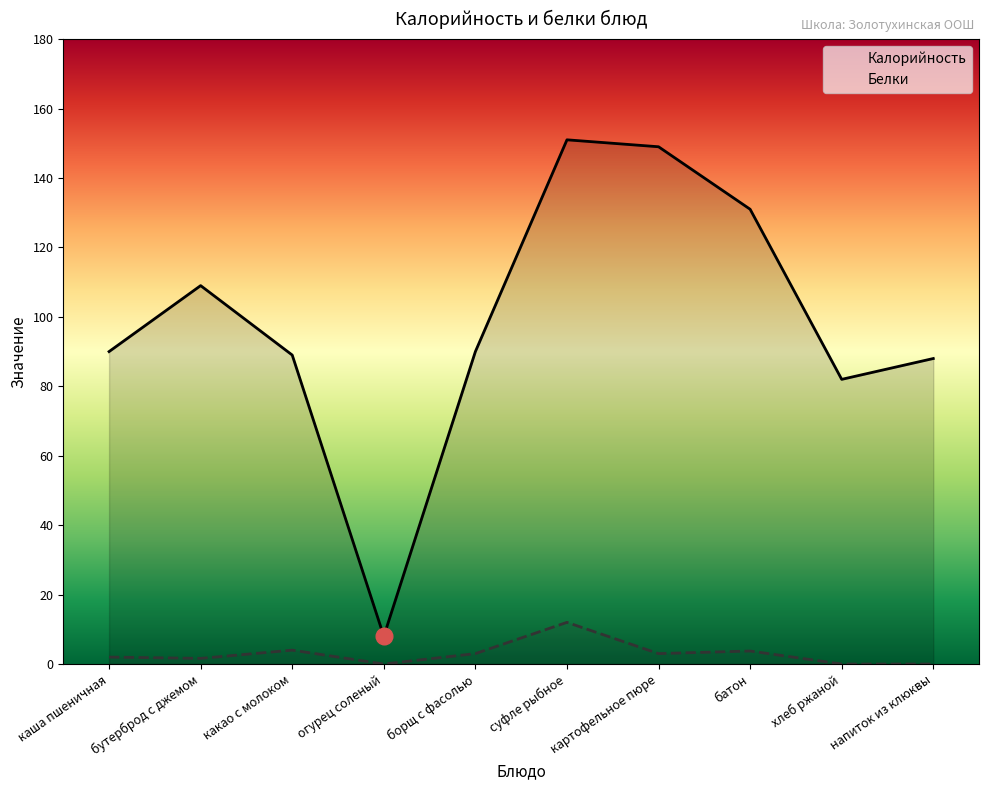

Rank the categories by Белки value from highest to lowest.

суфле рыбное, какао с молоком, батон, борщ с фасолью, картофельное пюре, каша пшеничная, бутерброд с джемом, огурец соленый, хлеб ржаной, напиток из клюквы